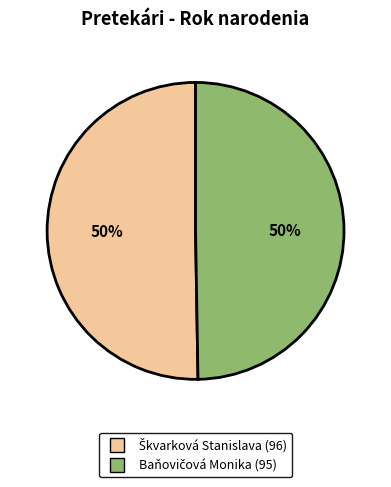

To the nearest percent, what is the average slice percentage?

50%